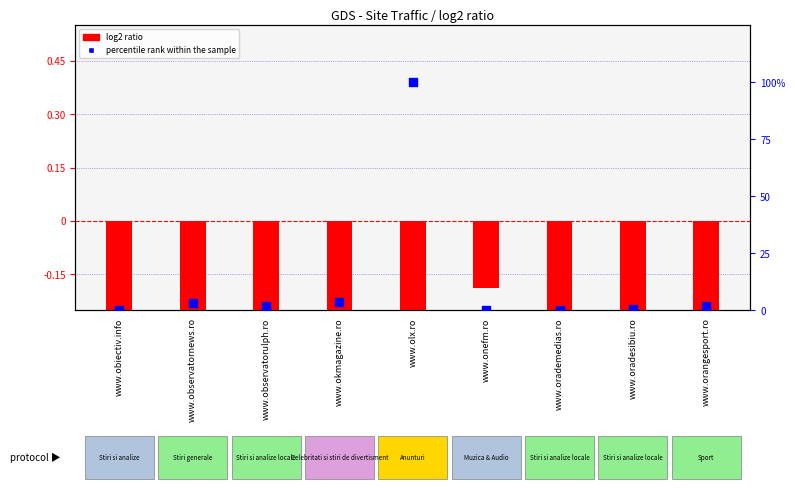

At which category is the sum across all series the highest?

www.olx.ro